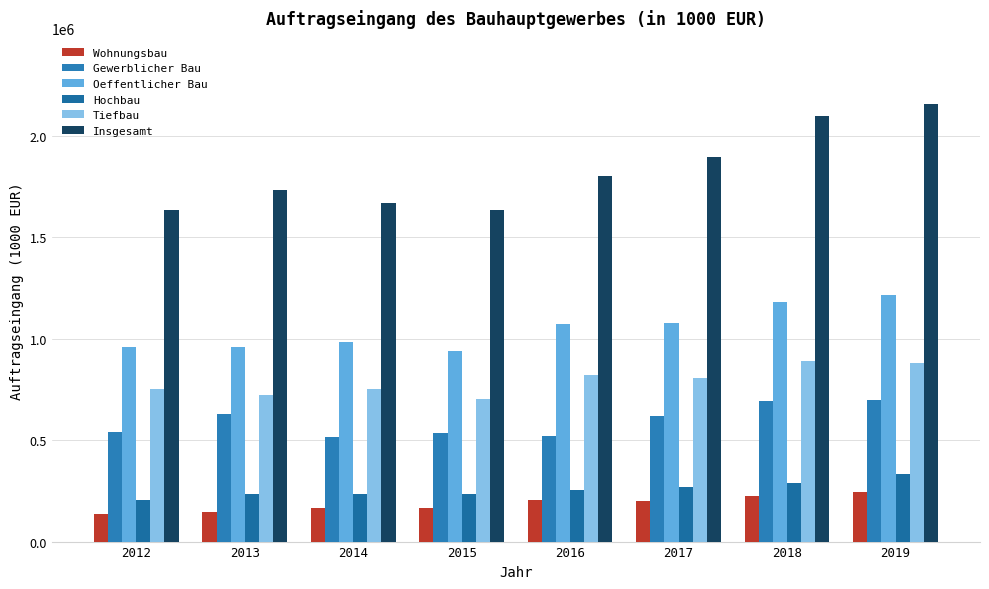

Does the chart contain stacked bars?

No